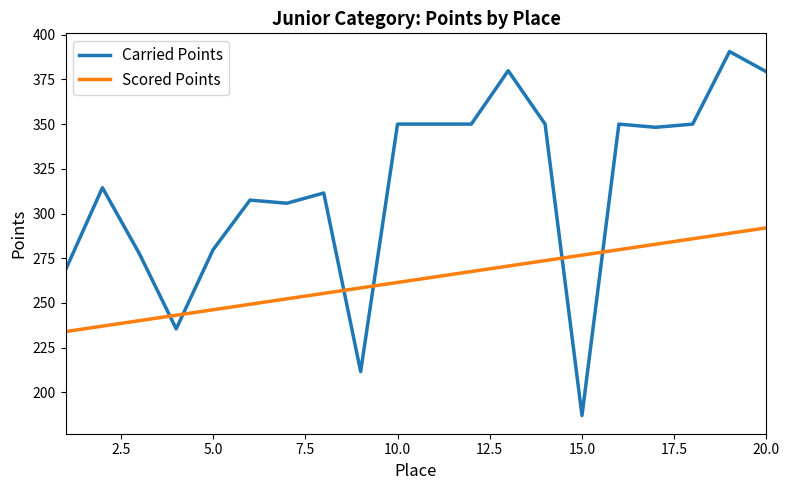

Which series ends up on top after the final intersection of Scored Points and Carried Points?

Carried Points